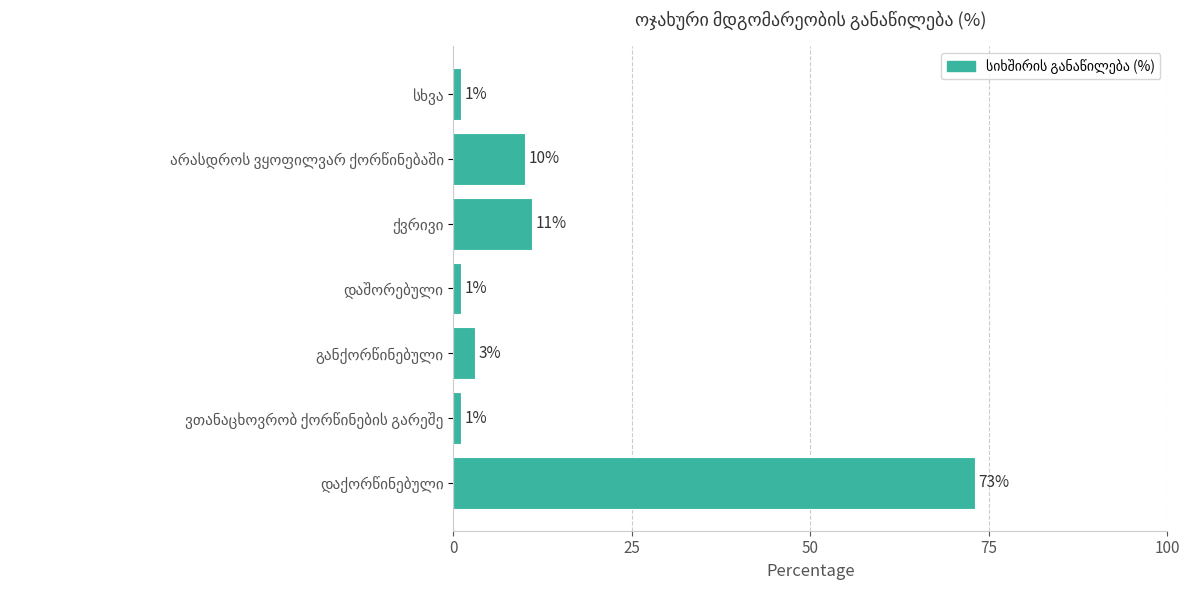

What is the greatest value displayed?

73